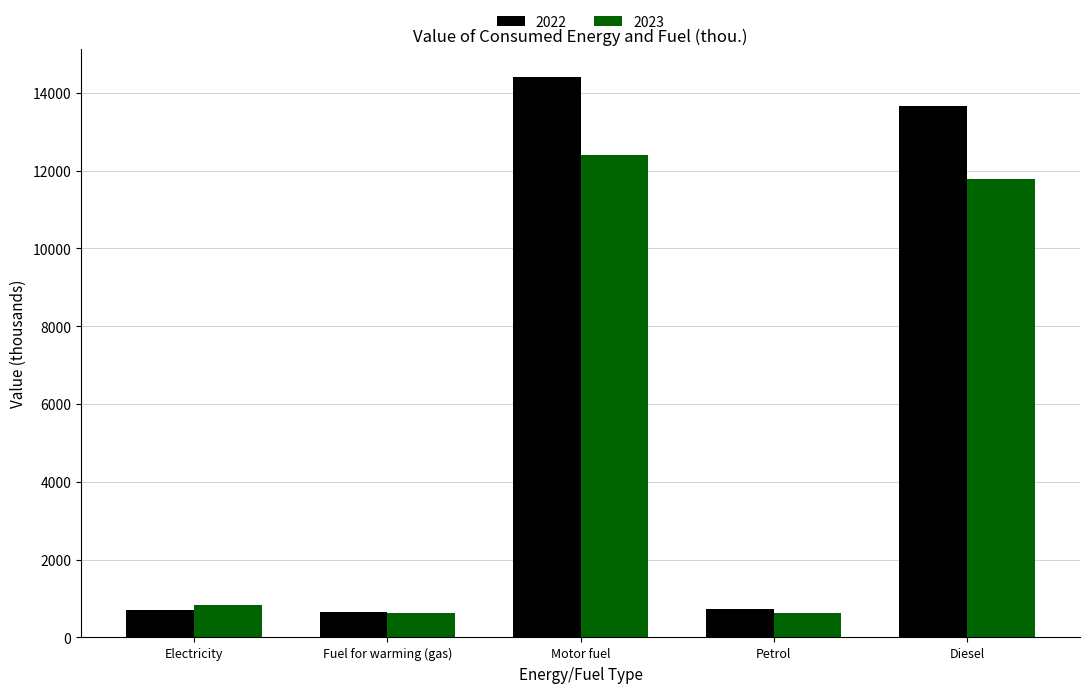

How many groups of bars are there?

5